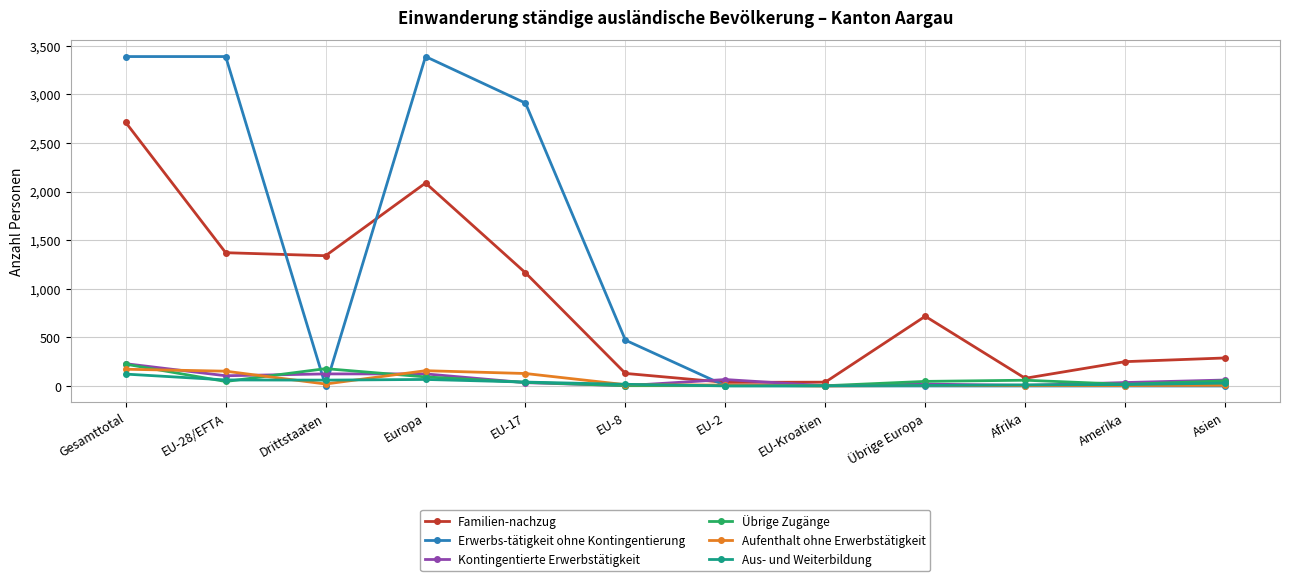

Where does the Kontingentierte Erwerbstätigkeit series first go above 61?

Gesamttotal